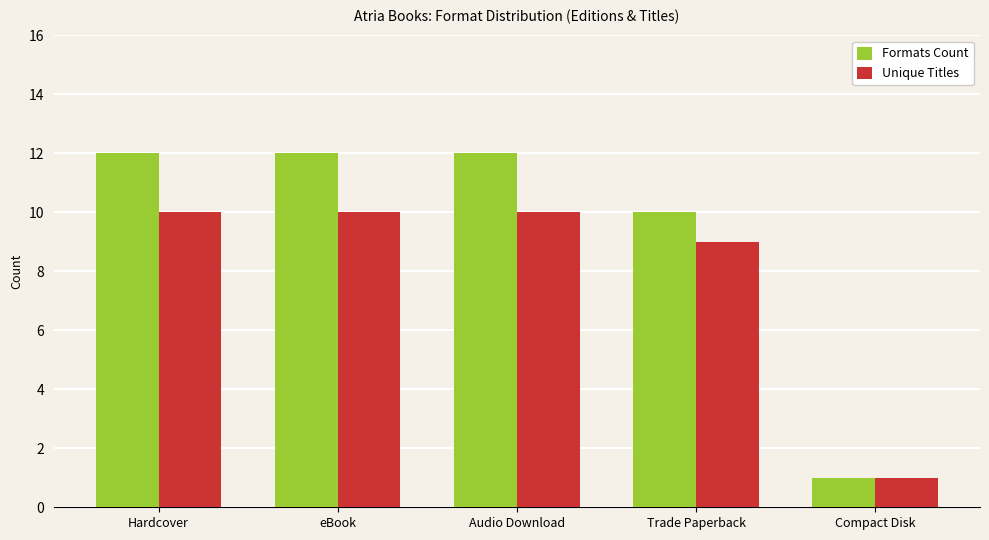

At how many categories does at least one series exceed 9?

4